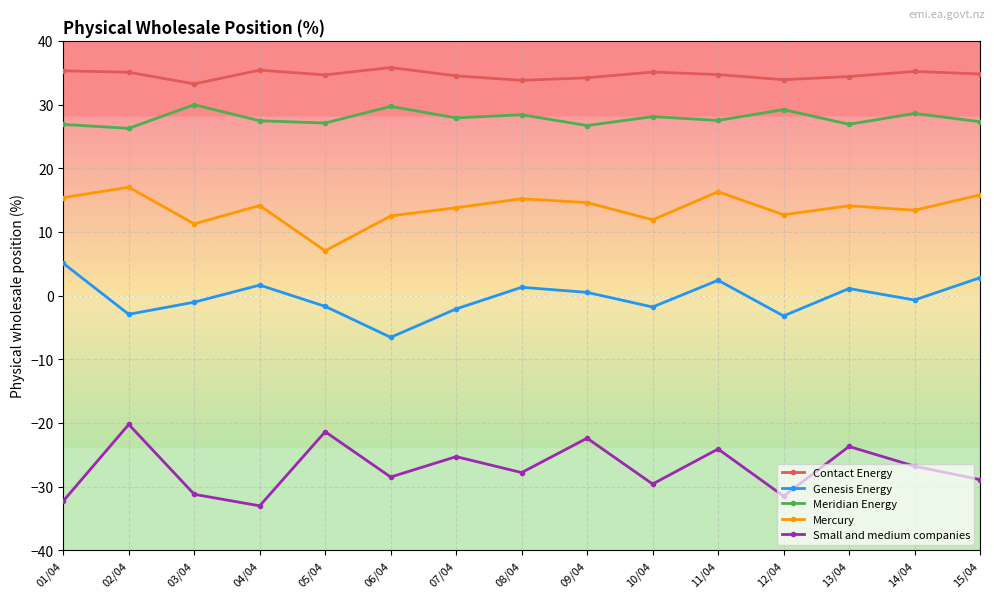

True or false: Small and medium companies has a value of -17.7 at 03/04.

False